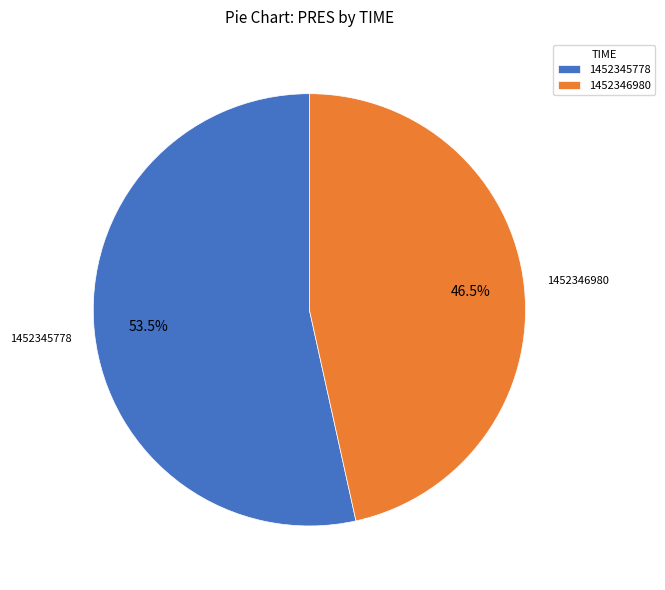

Combined, do 1452345778 and 1452346980 account for over 50%?

Yes